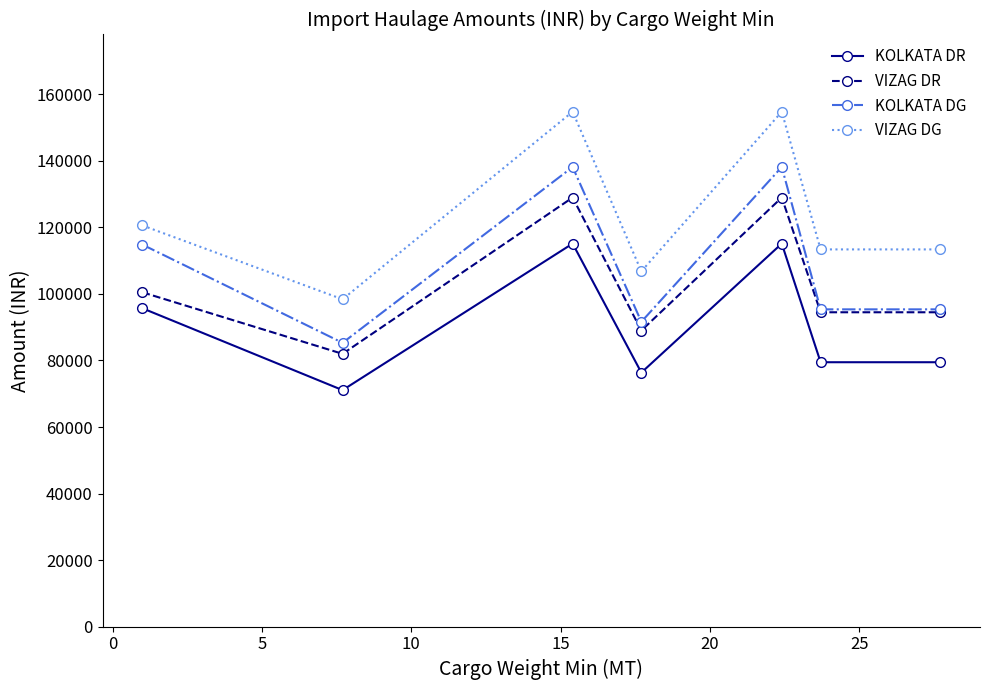

Rank the series by their average value, from highest to lowest.

VIZAG DG, KOLKATA DG, VIZAG DR, KOLKATA DR